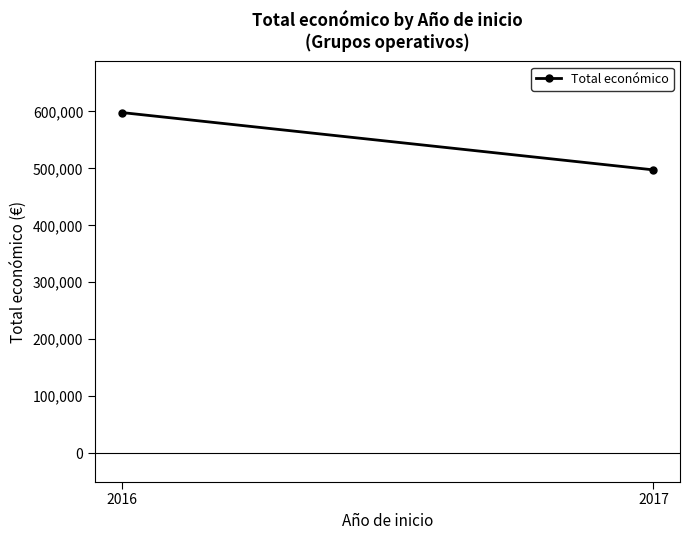

List the labels in order of value, smallest first.

2017, 2016